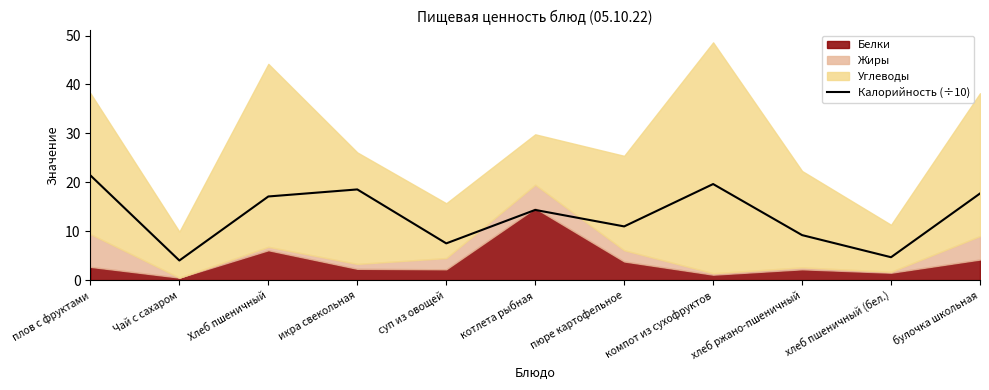

What is the maximum value for Калорийность (÷10)?

21.4